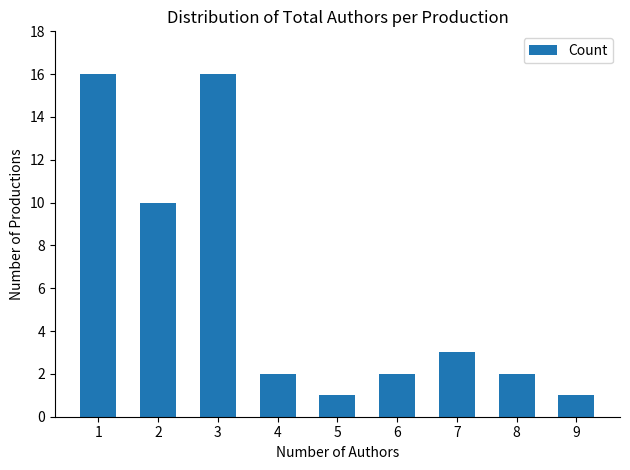

Does the chart contain stacked bars?

No